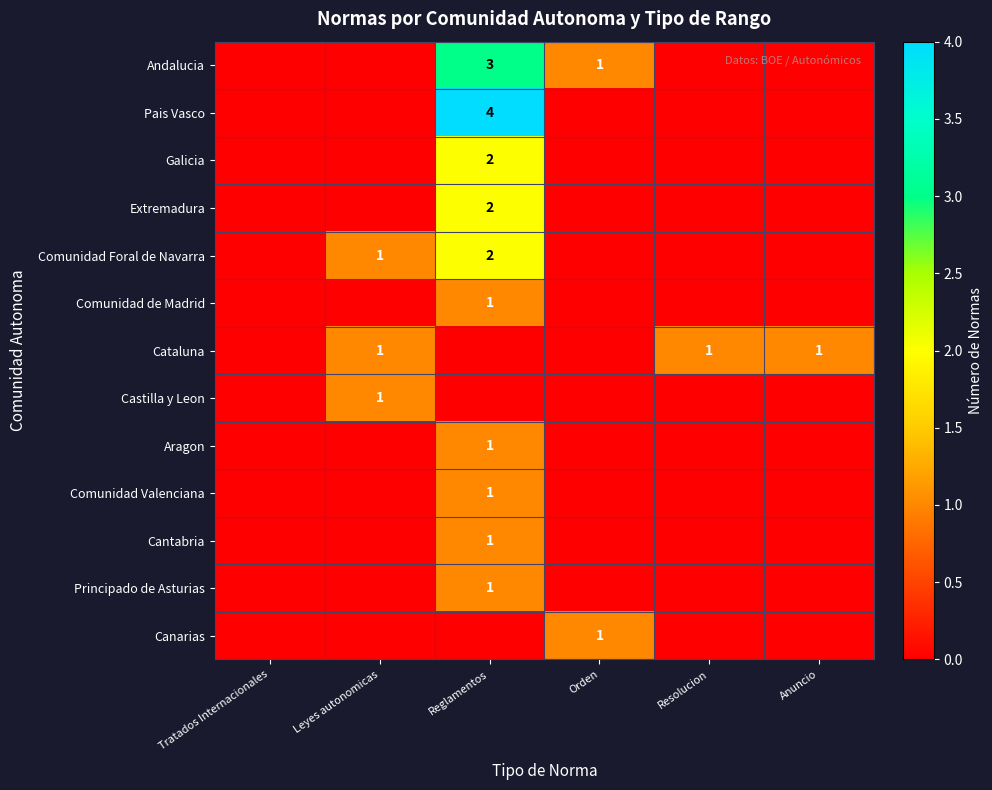

The Comunidad Foral de Navarra series shows 3 at Reglamentos. True or false?

False